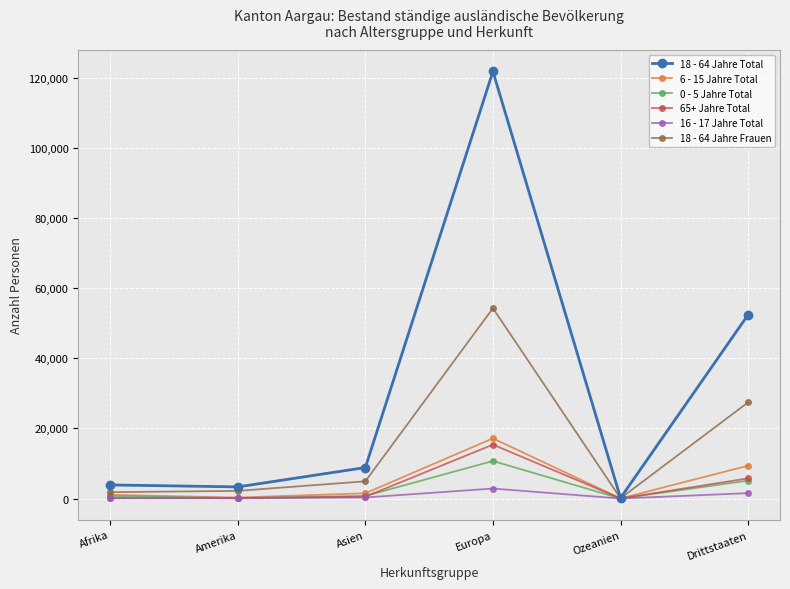

Which label corresponds to the largest value in the chart?

Europa